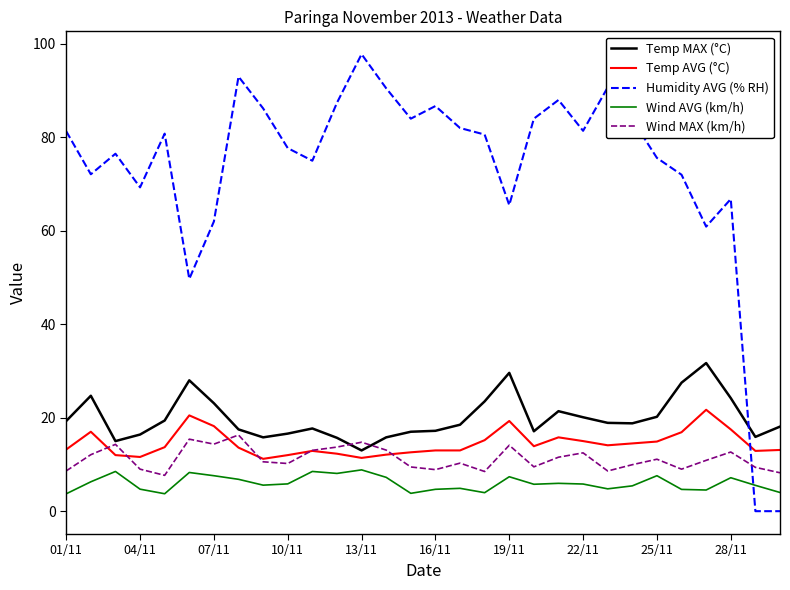

Which series has the largest total across all categories?

Humidity AVG (% RH)